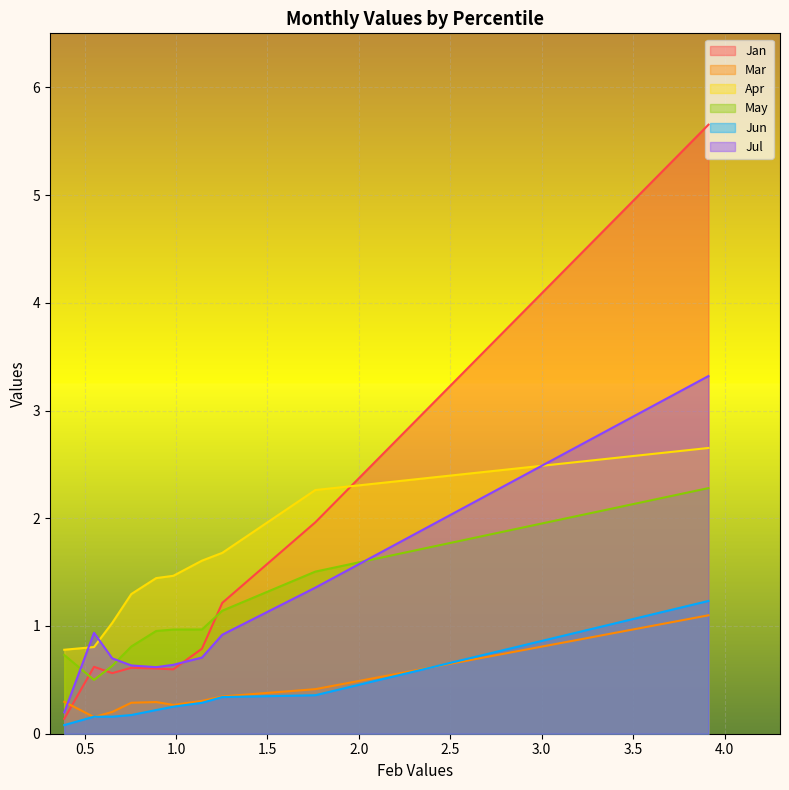

The Apr series shows 1.6 at pct35. True or false?

True